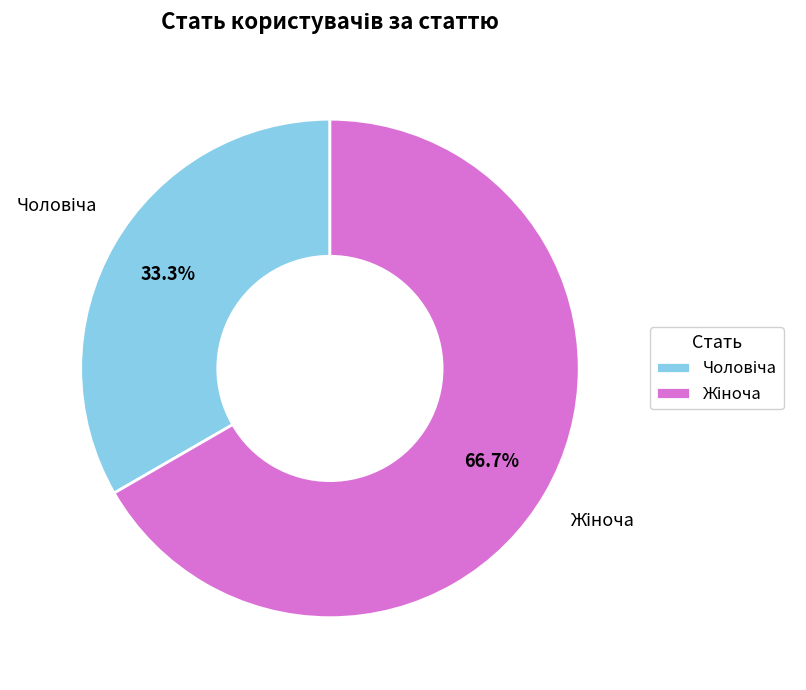

Is there any slice that represents more than half of the pie?

Yes